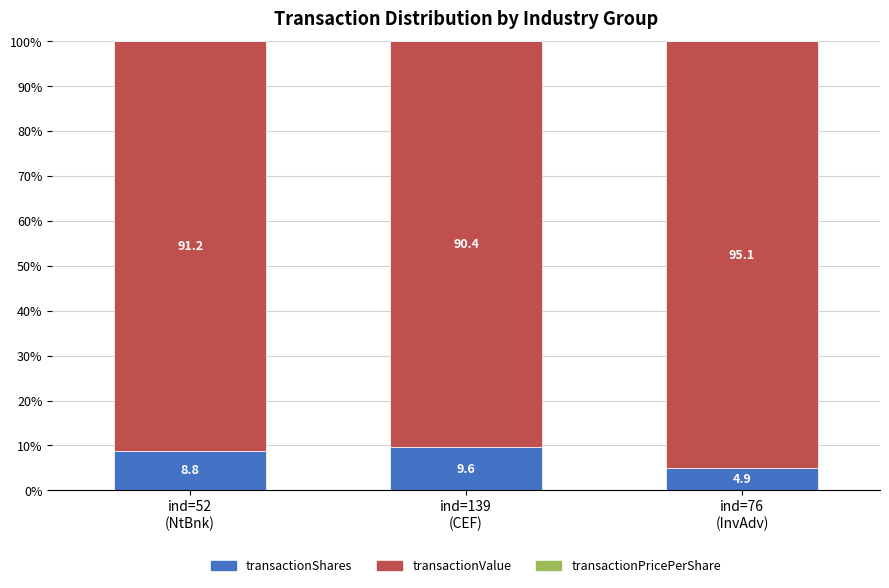

What is the maximum value for transactionShares?

9.6